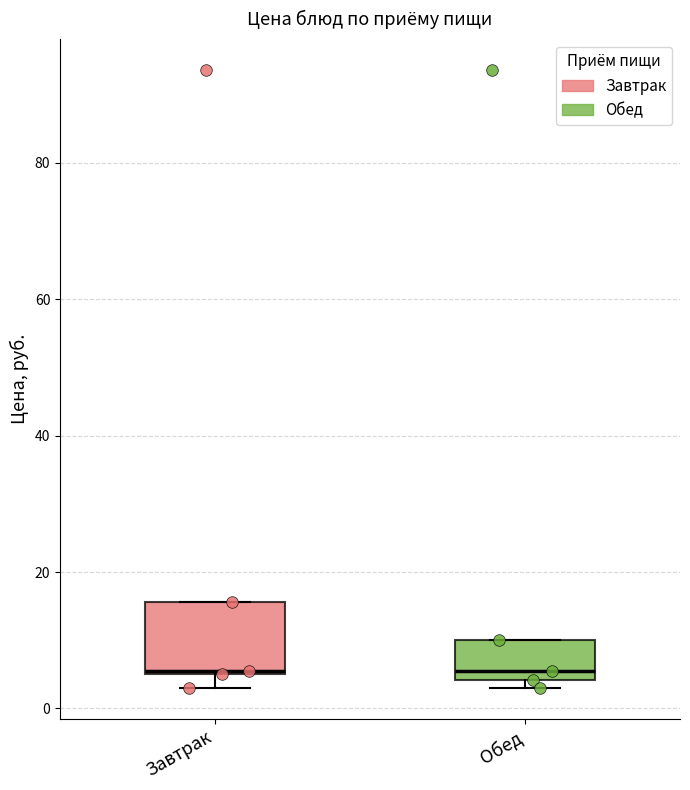

Comparing the boxes themselves (not the whiskers), which one is the tallest?

Завтрак